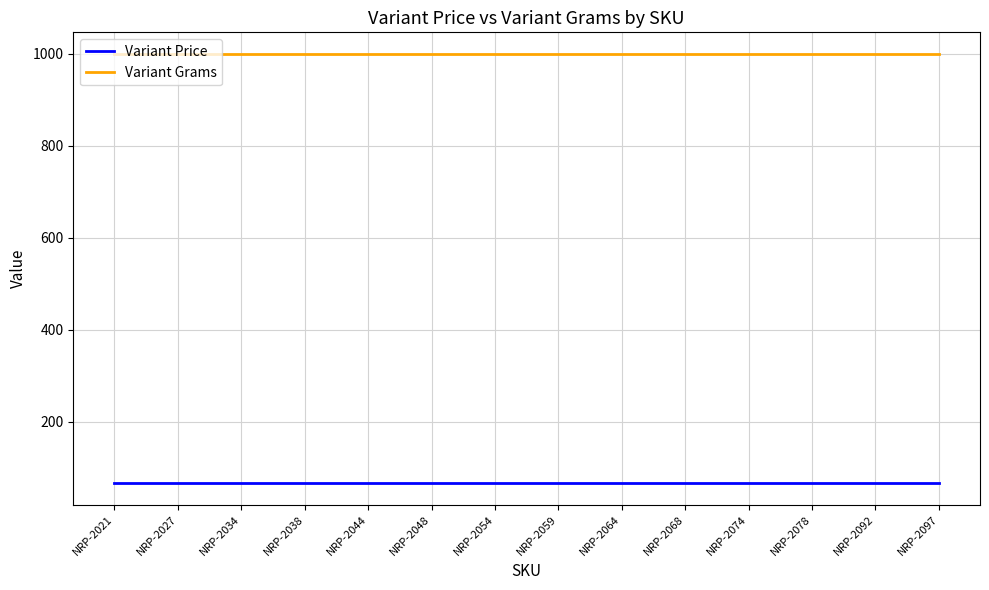

Rank the series by their average value, from lowest to highest.

Variant Price, Variant Grams